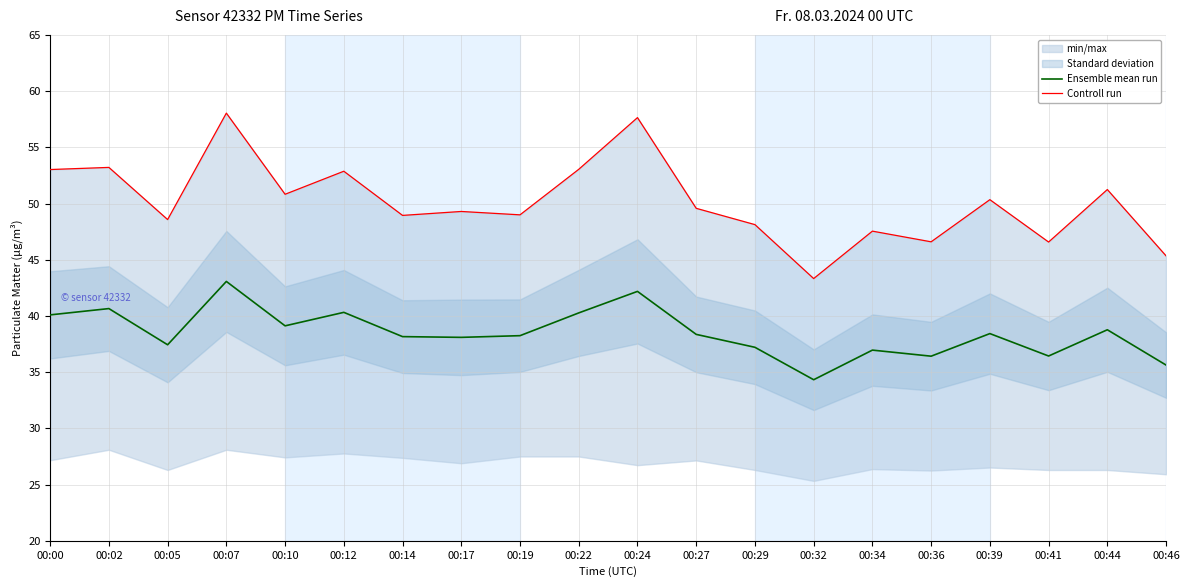

Where is the first local maximum for Ensemble mean run?

00:02